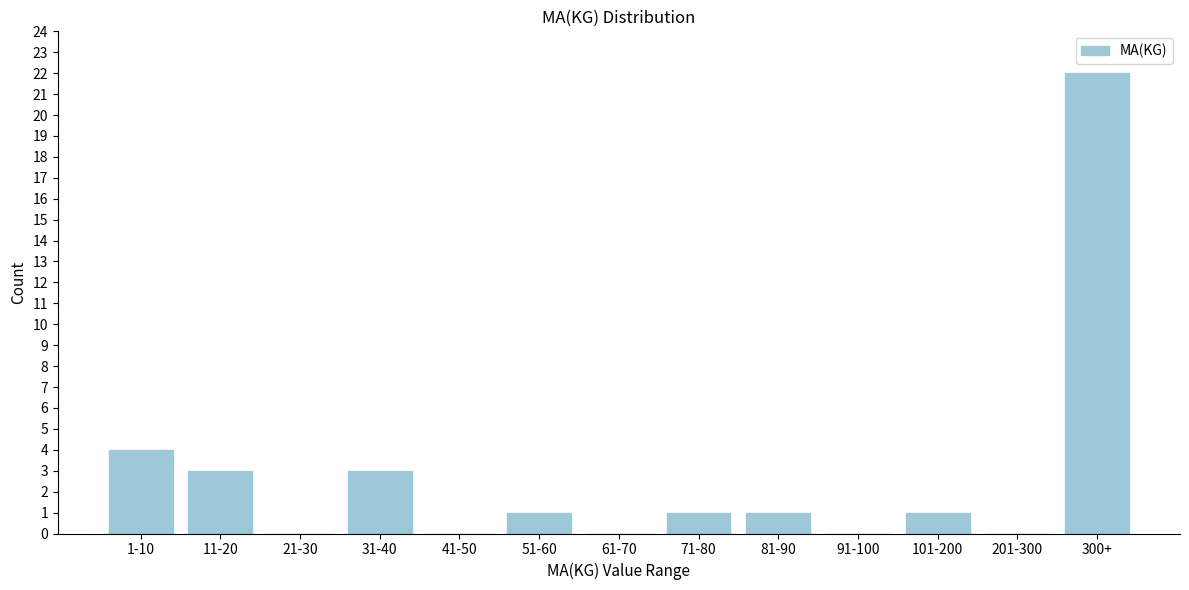

Reading left to right, extract all data points from this chart.

1-10=4	11-20=3	21-30=0	31-40=3	41-50=0	51-60=1	61-70=0	71-80=1	81-90=1	91-100=0	101-200=1	201-300=0	300+=22